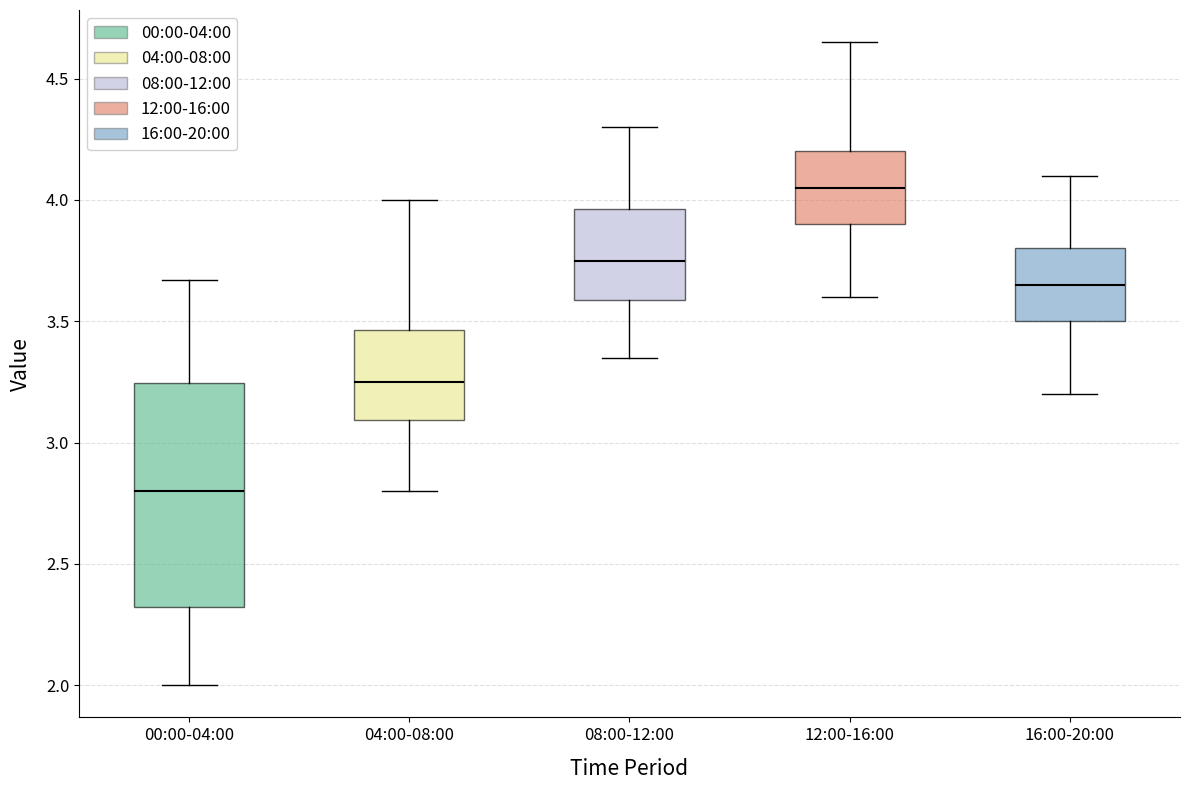

Reading left to right, transcribe this box plot: for each box, give where its median line is, the range the box spans, and where its two whiskers end, as read against the y-axis. The values are not printed on the chart, so give them approximately, as read against the axis.

00:00-04:00: median 2.80, box 2.30 to 3.25, whiskers 2.00 to 3.65
04:00-08:00: median 3.25, box 3.10 to 3.45, whiskers 2.80 to 4.00
08:00-12:00: median 3.75, box 3.60 to 3.95, whiskers 3.35 to 4.30
12:00-16:00: median 4.05, box 3.90 to 4.20, whiskers 3.60 to 4.65
16:00-20:00: median 3.65, box 3.50 to 3.80, whiskers 3.20 to 4.10